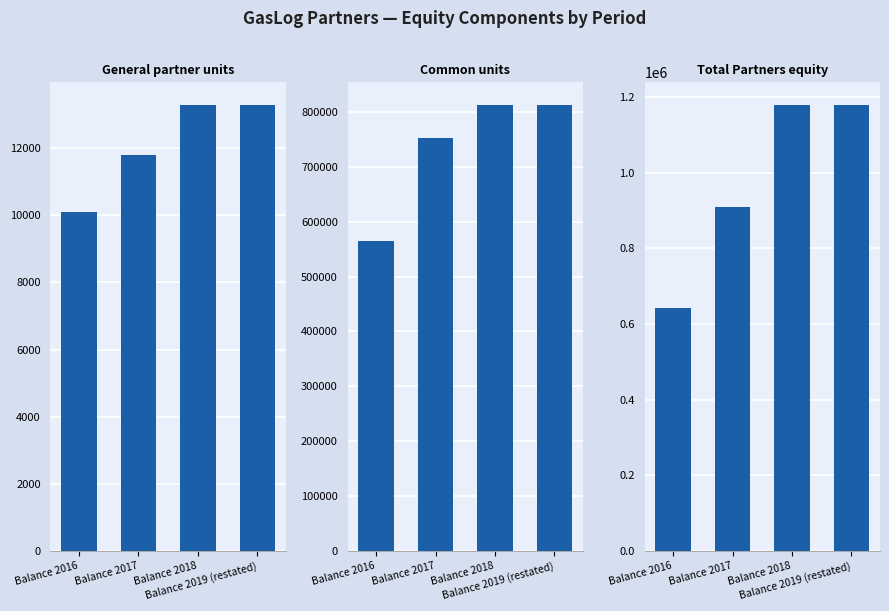

How many data points does each series have?

4